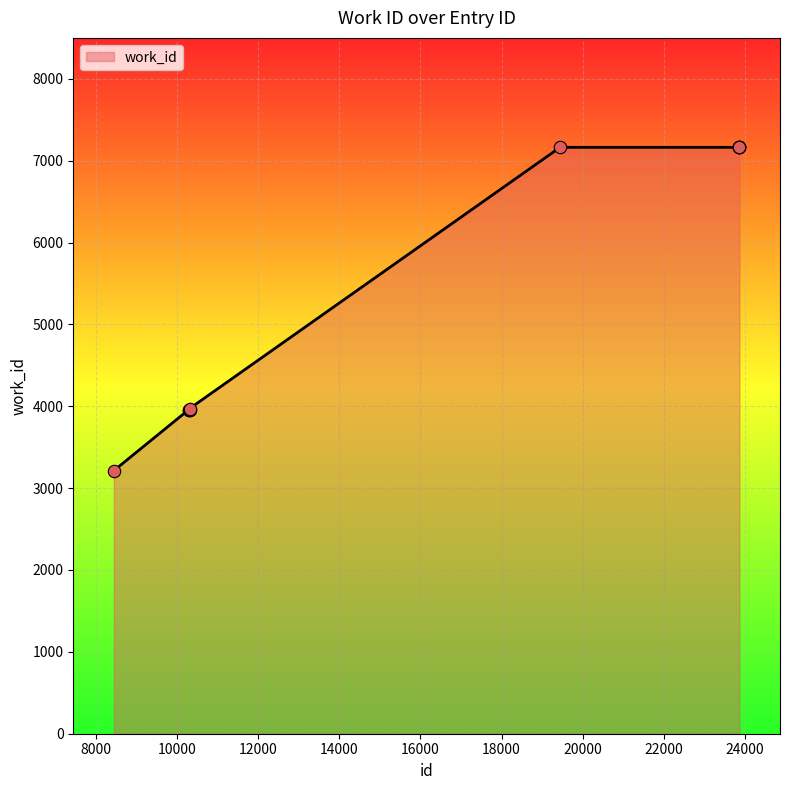

What is the maximum value shown in the chart?

7163